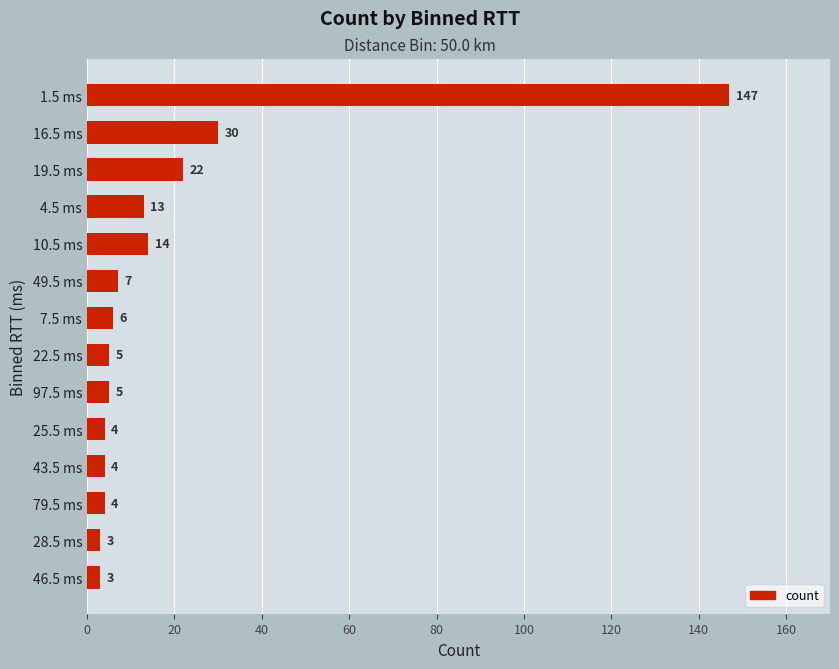

The value at 10.5 ms is 14. True or false?

True